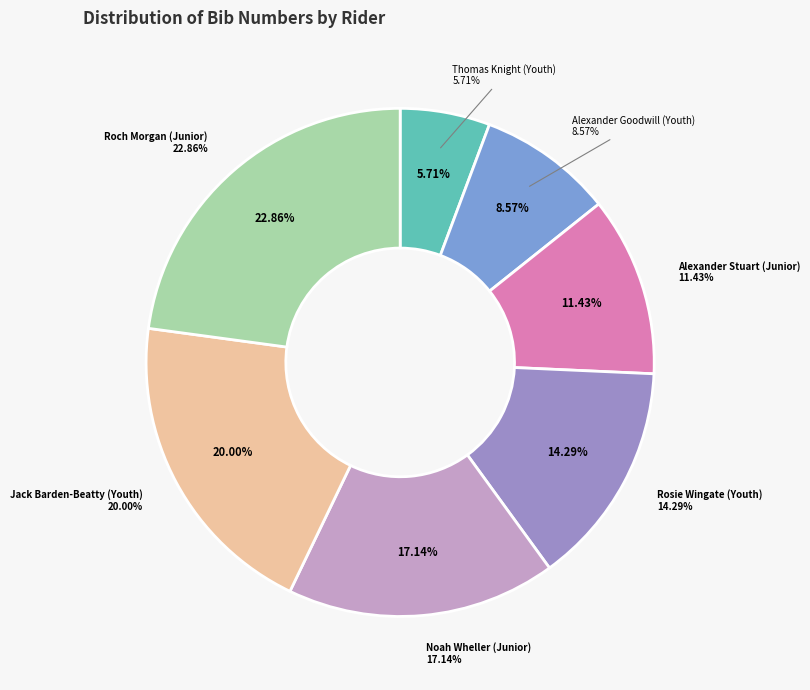

Does Noah Wheller (Junior) represent more than half of the total?

No